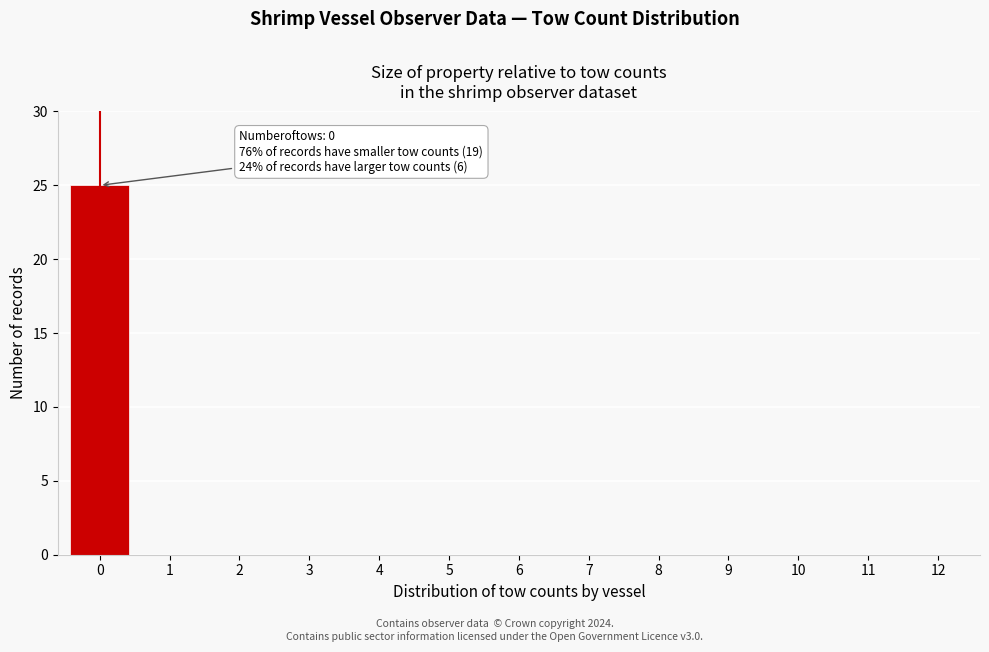

Reading right to left, extract all data points from this chart.

12=0	11=0	10=0	9=0	8=0	7=0	6=0	5=0	4=0	3=0	2=0	1=0	0=25